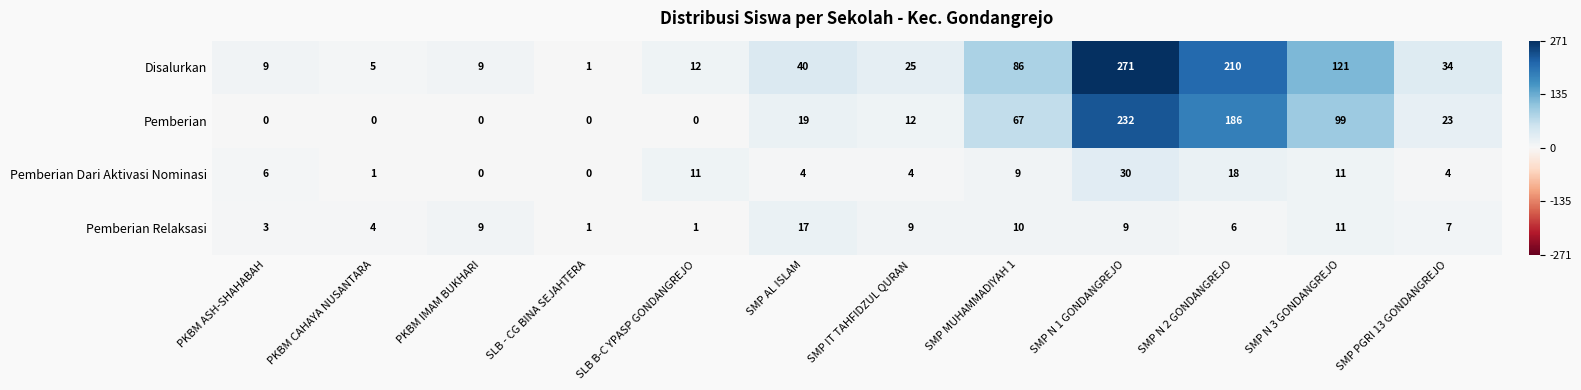

Which category has the highest value in the Pemberian Relaksasi series?

SMP AL ISLAM